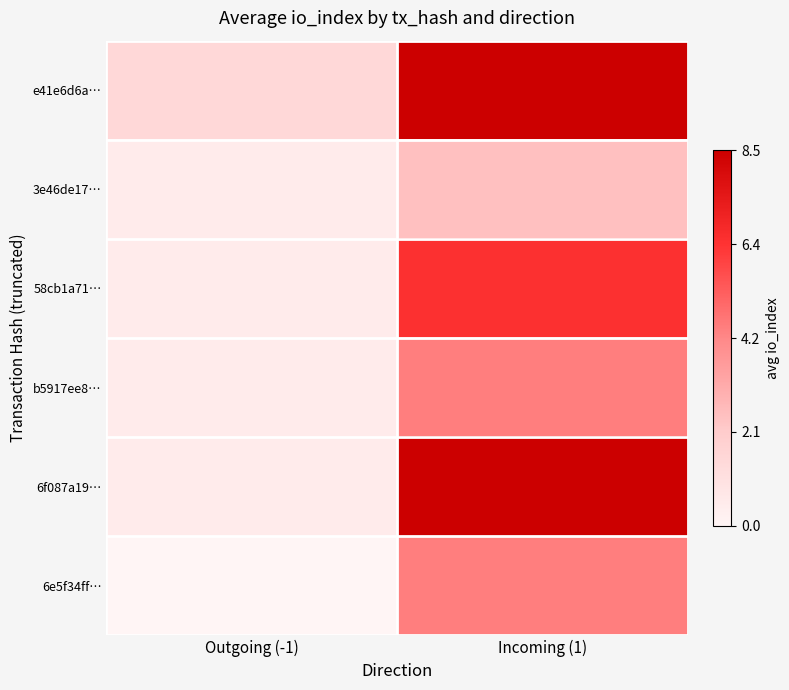

At which category is the sum across all series the highest?

Incoming (1)